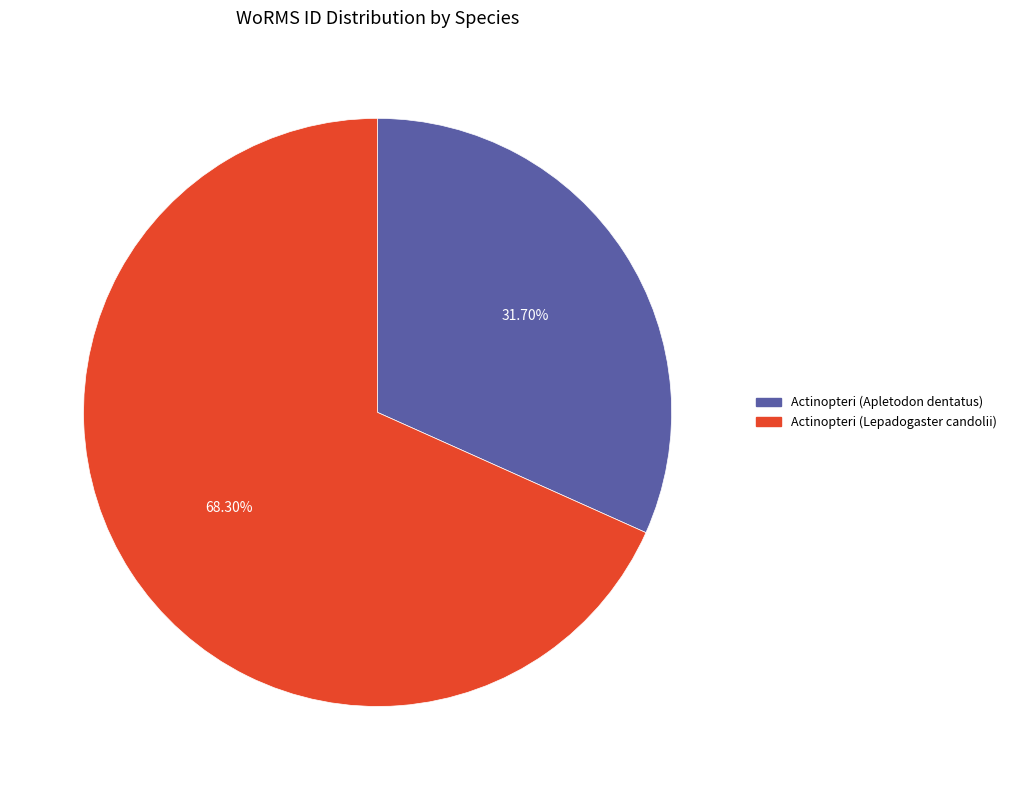

To the nearest percent, what is the average slice percentage?

50%